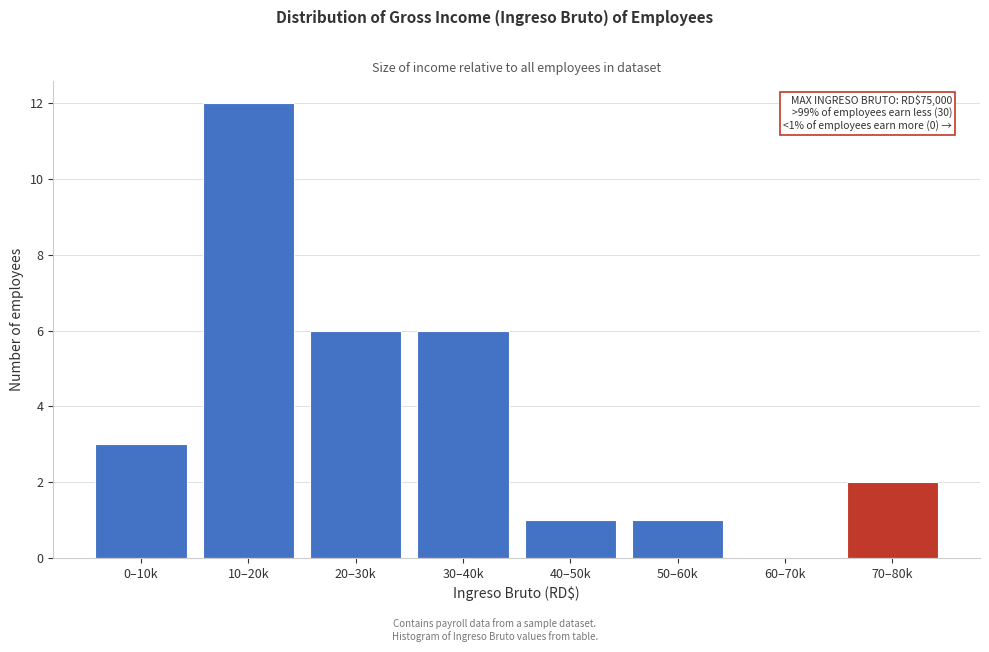

Reading left to right, list all the values displayed in this chart.

0–10k=3	10–20k=12	20–30k=6	30–40k=6	40–50k=1	50–60k=1	60–70k=0	70–80k=2